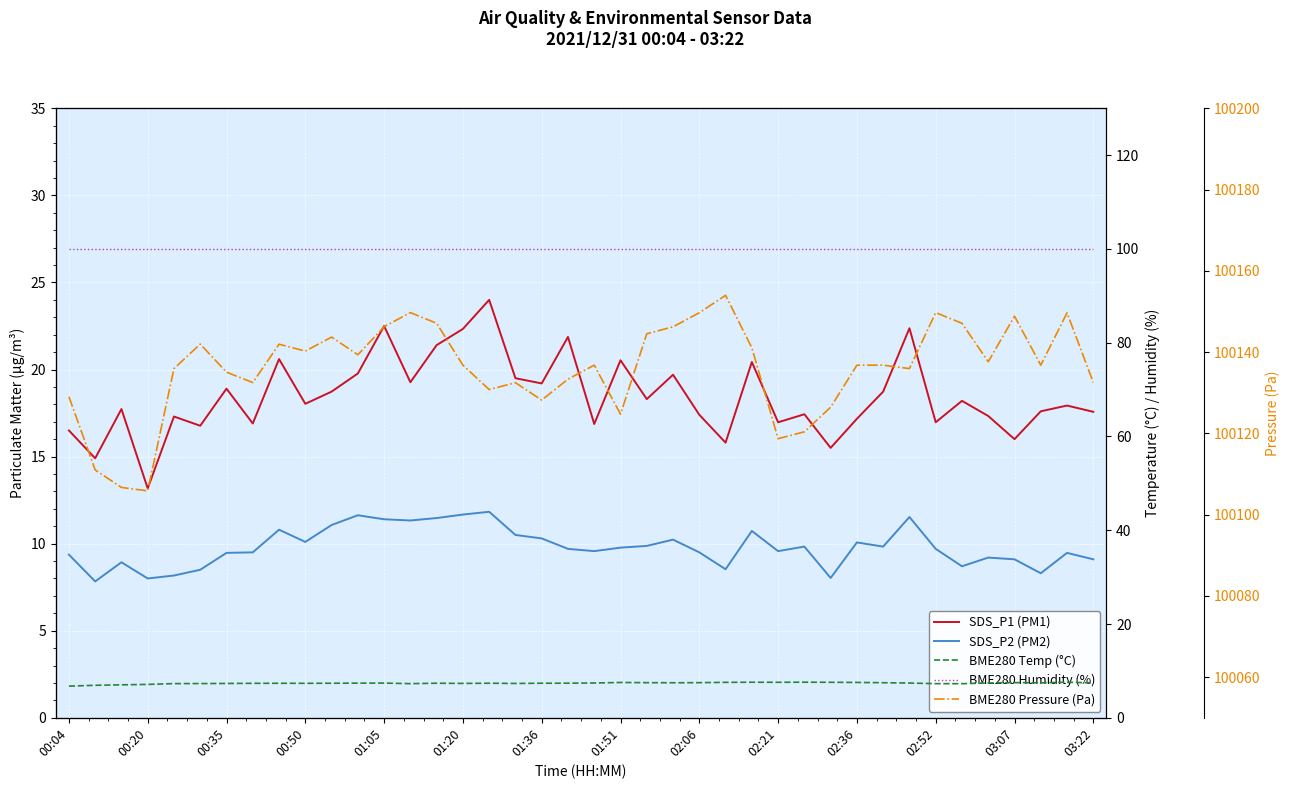

Which has a higher value, 31 or 24?

31